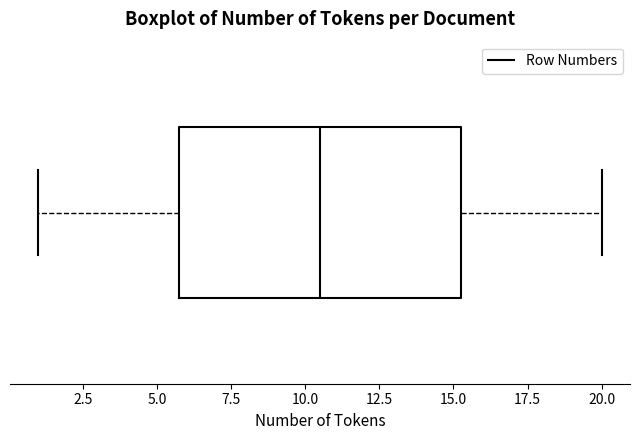

Where is the left edge of the box on the x-axis? The values are not printed on the chart, so give them approximately, as read against the axis.

6.0